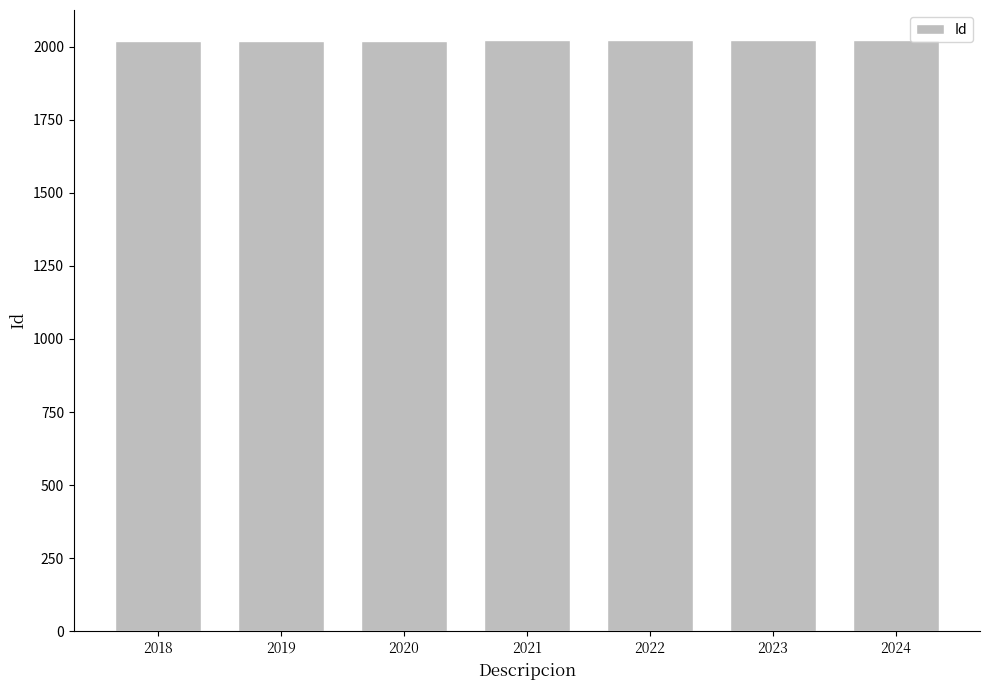

What is the ratio of the value at 2023 to the value at 2021?

1.0